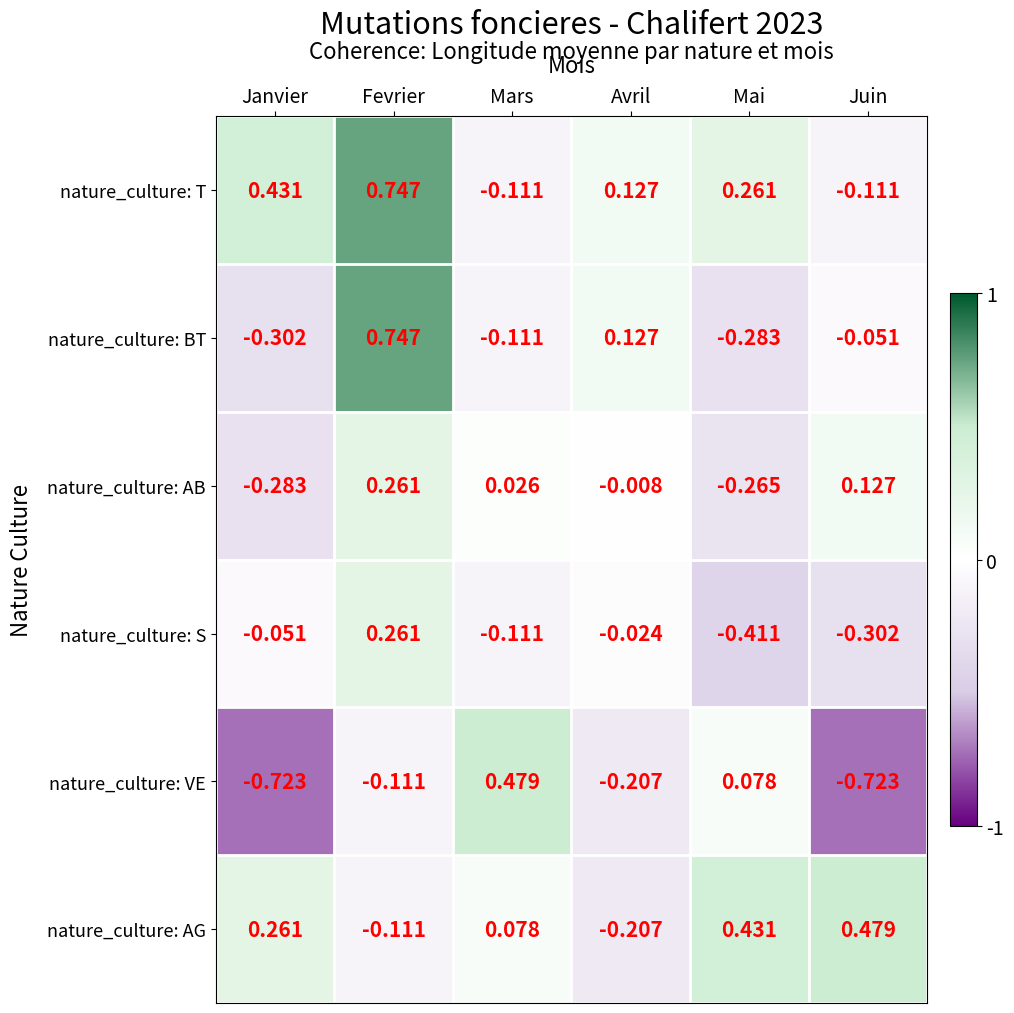

Which series changed the most between Mars and Juin?

nature_culture: VE